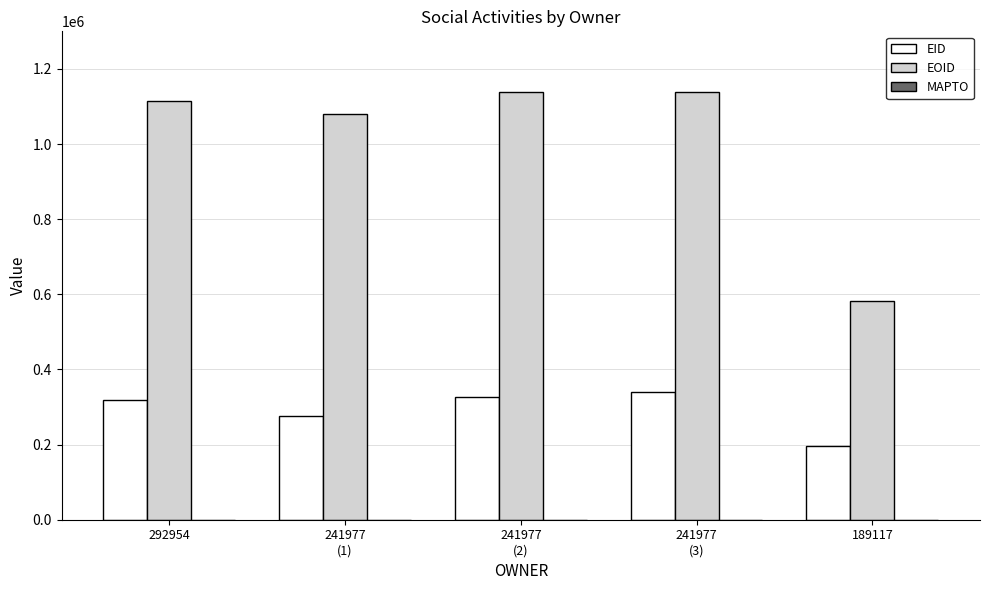

Rank the series by their maximum value, from lowest to highest.

EID, EOID